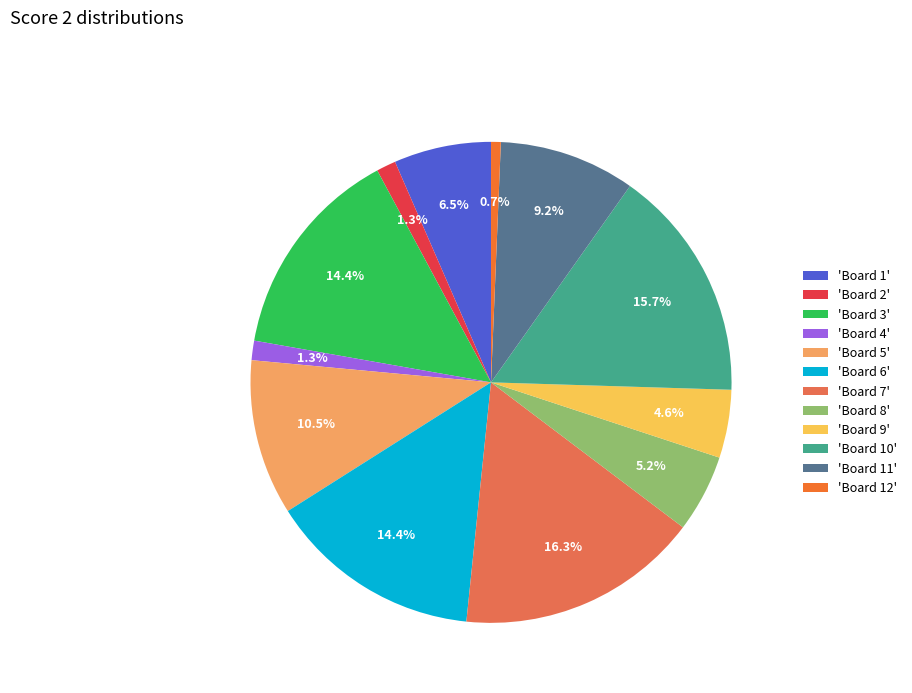

What is the largest slice in the pie chart?

'Board 7'